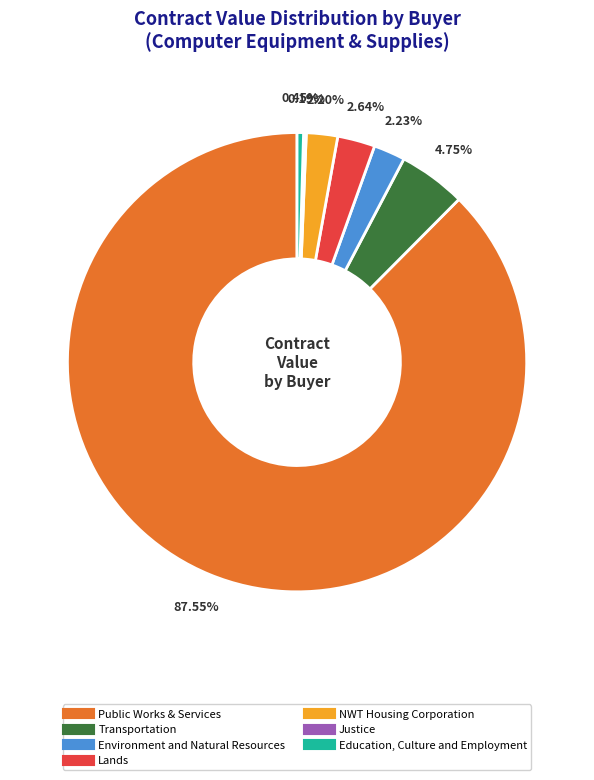

Does any single category account for the majority?

Yes